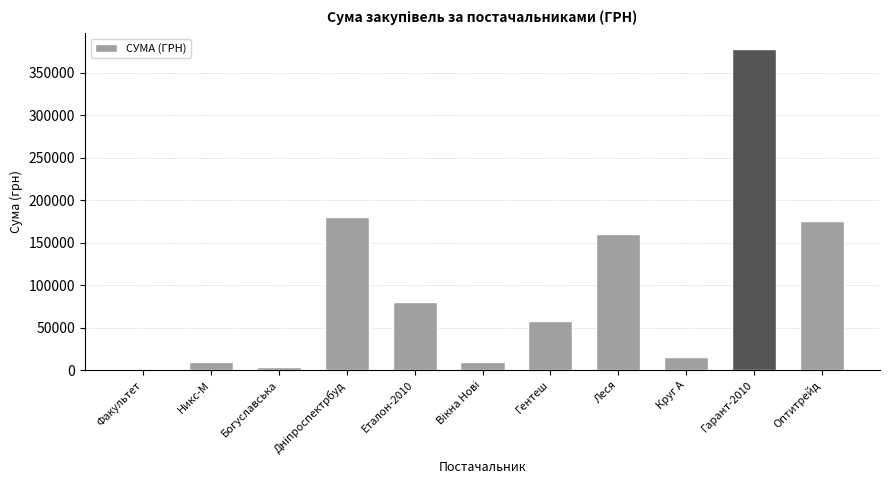

The chart shows a value of 77231.6 at Гентеш. True or false?

False